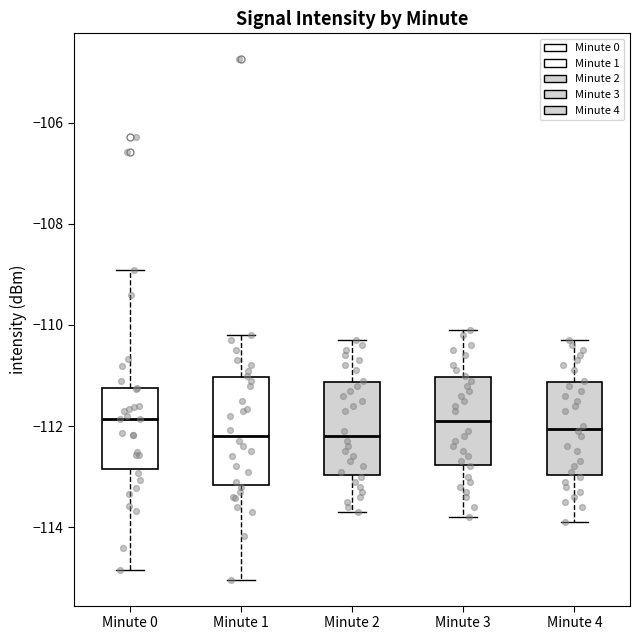

Where is the lower edge of the box for Minute 2 on the y-axis? The values are not printed on the chart, so give them approximately, as read against the axis.

-113.0